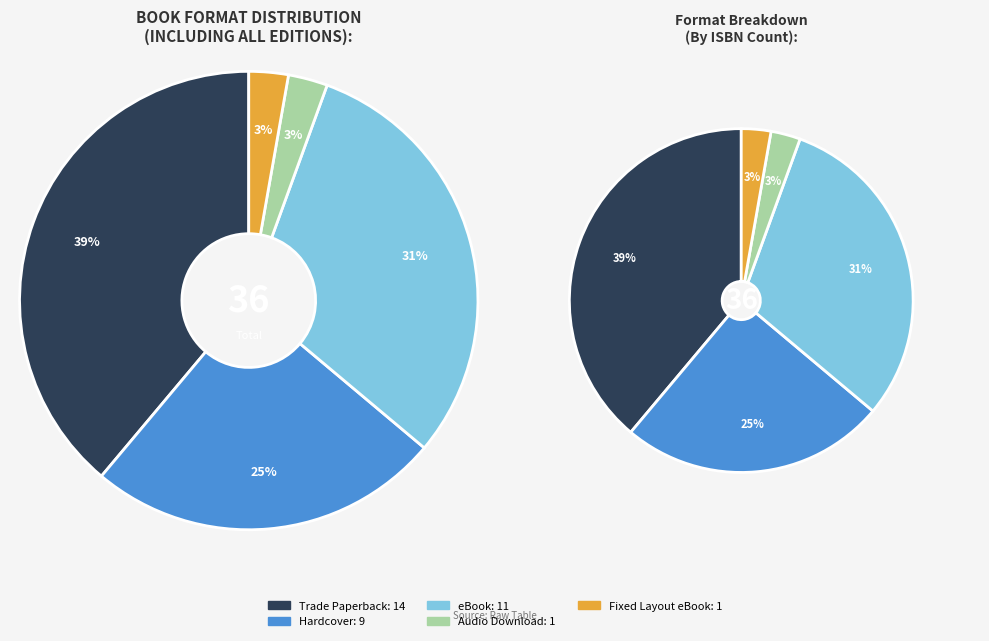

How many segments does this pie chart have?

5